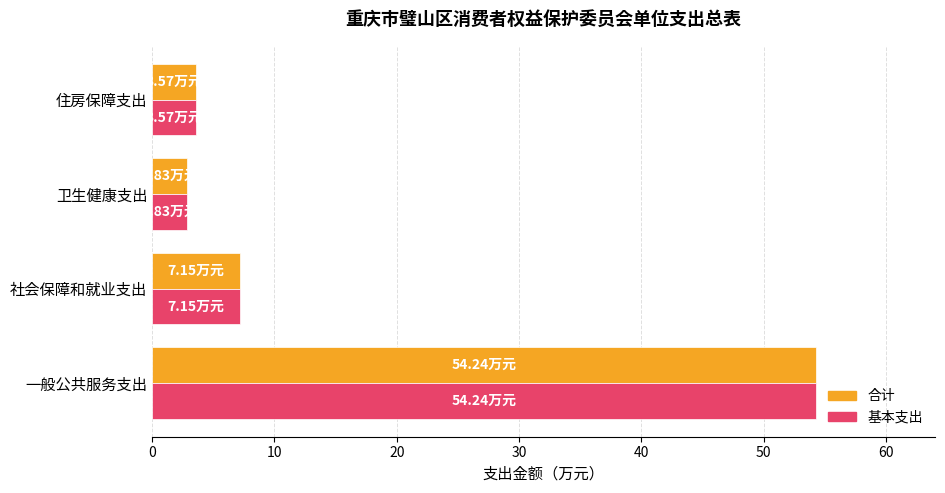

What is the total value across all series at 一般公共服务支出?

108.5